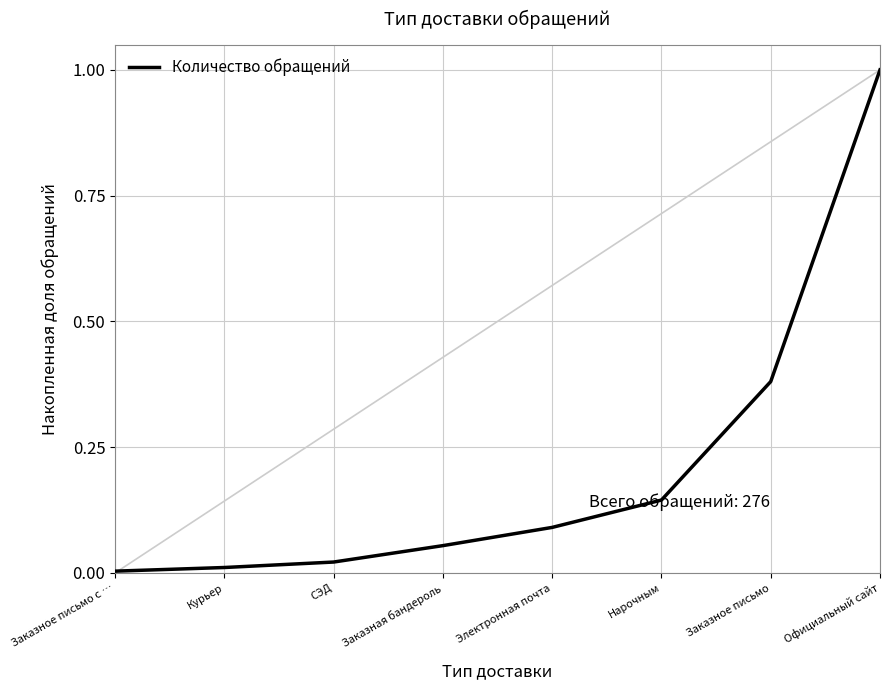

True or false: there are more than 1 points higher than both neighbors.

False